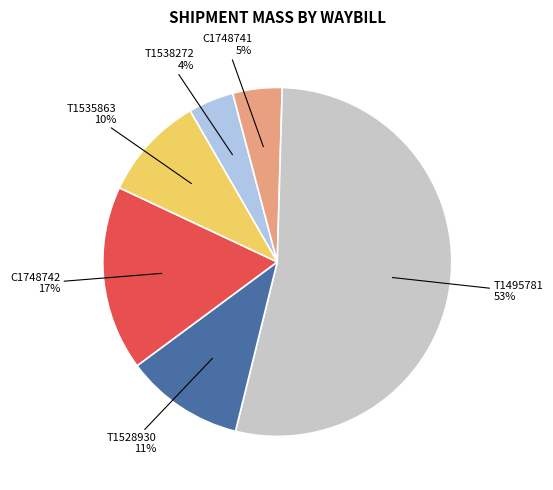

Do T1495781 and T1535863 together represent more than half of the pie?

Yes